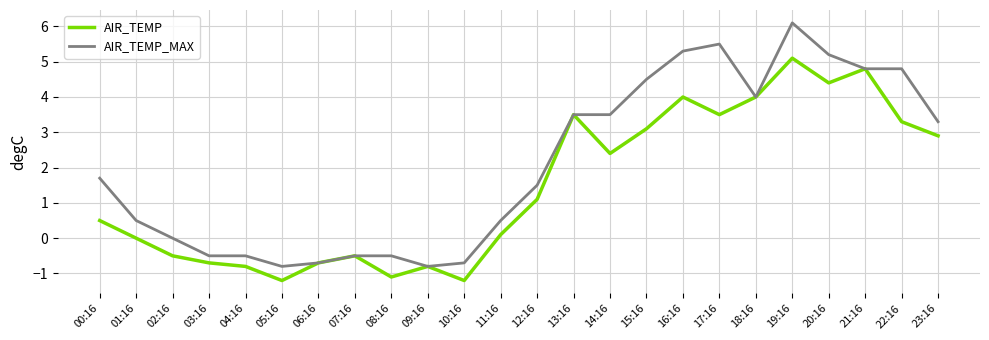

At which category is the sum across all series the highest?

19:16